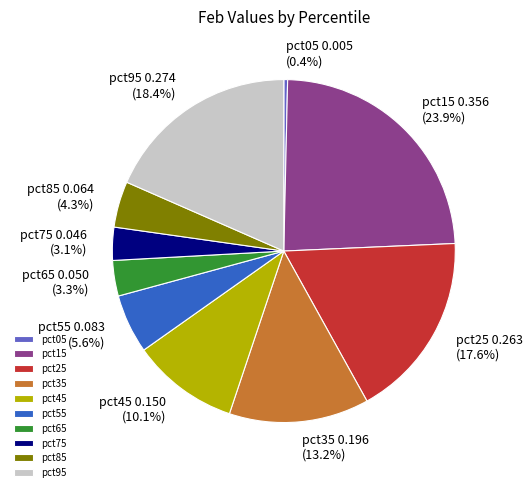

To the nearest percent, what is the difference between the largest and smallest slice percentages?

24%